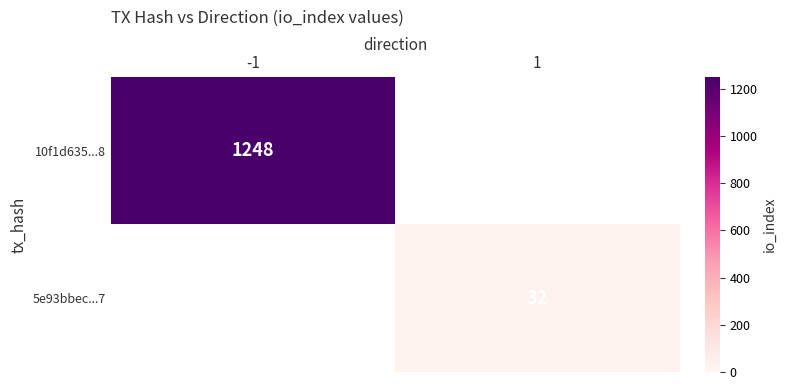

Is it true that 5e93bbec...7 equals 32 at 1?

True